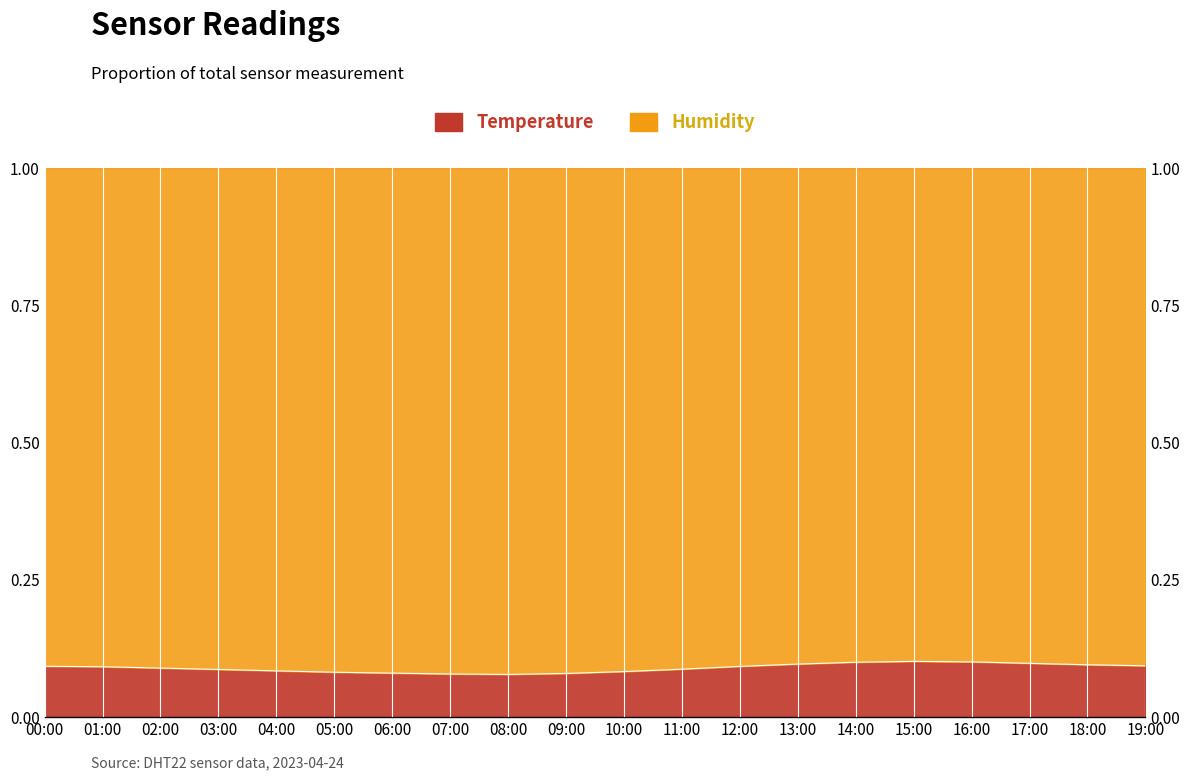

Does the chart have visible grid lines?

No